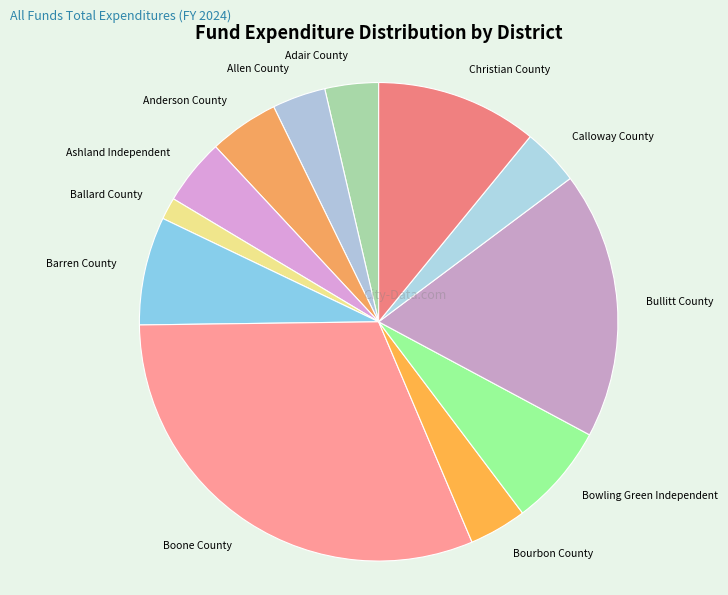

Between Ballard County and Allen County, which is larger?

Allen County